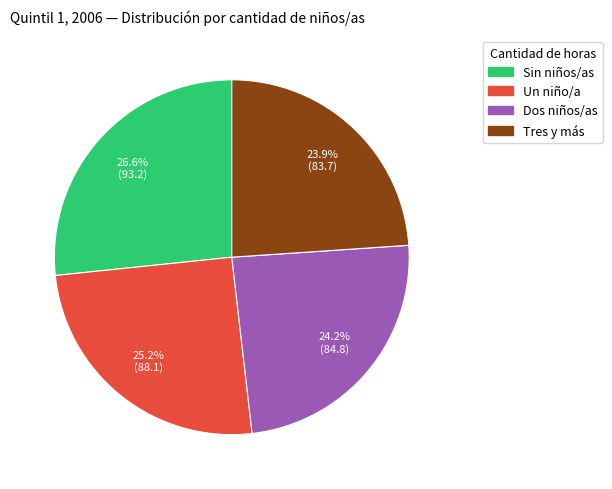

Approximately how many times larger is the value at Dos niños/as compared to Sin niños/as?

0.9